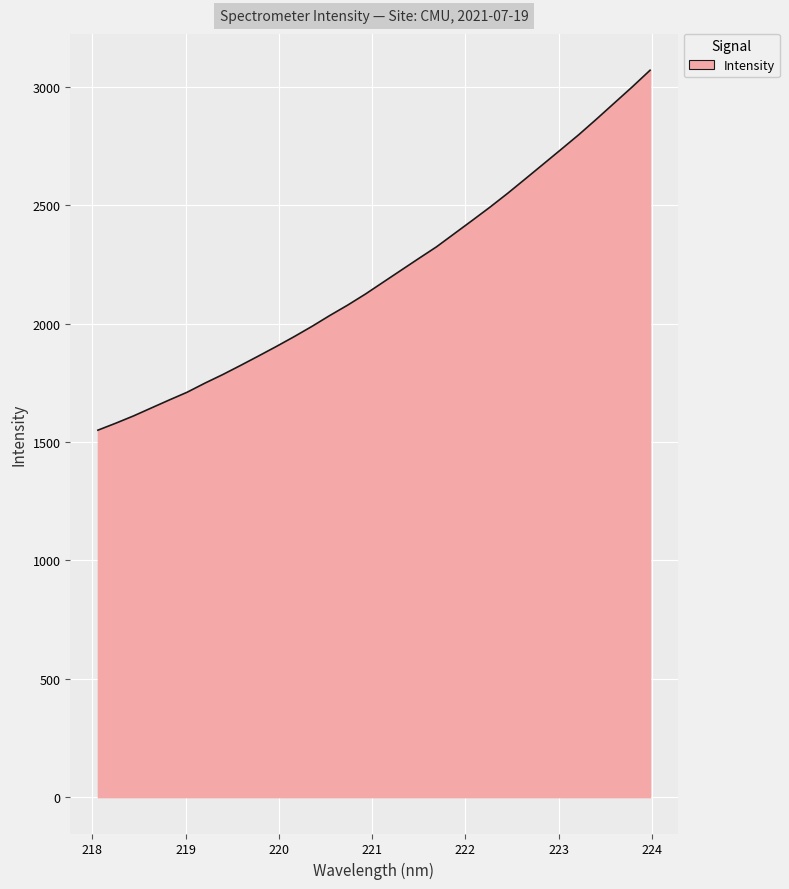

What is the smallest value displayed?

1550.3